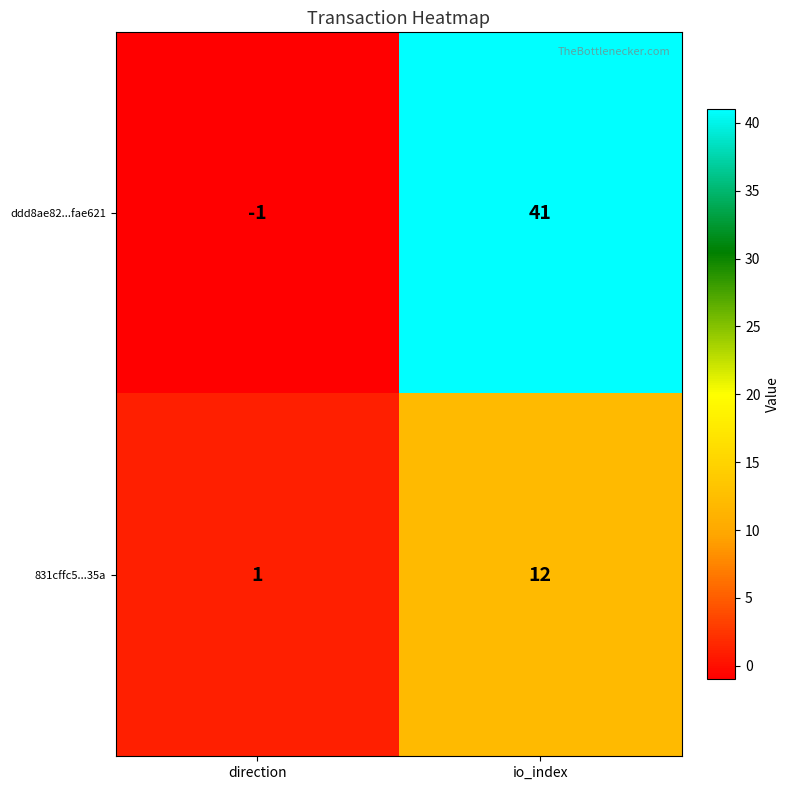

How many categories are shown in the chart?

2